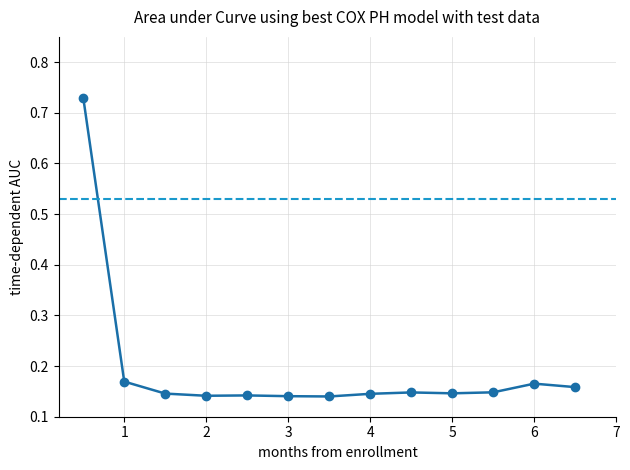

How many values are between 0 and 1?

13